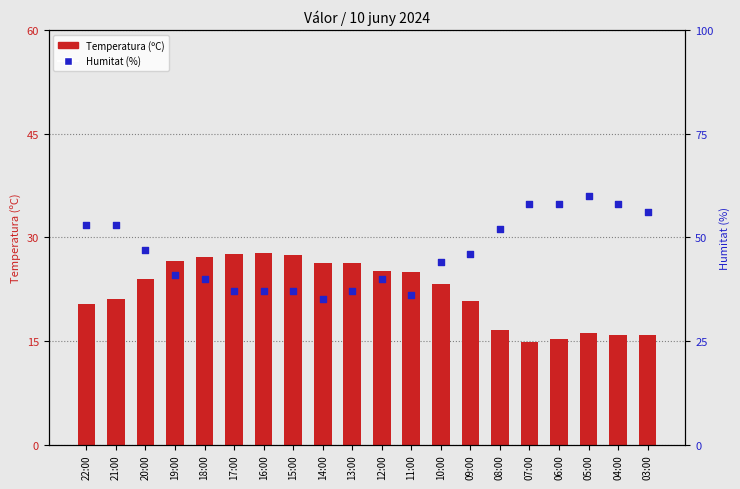

Which series has the largest total across all categories?

Humitat (%)